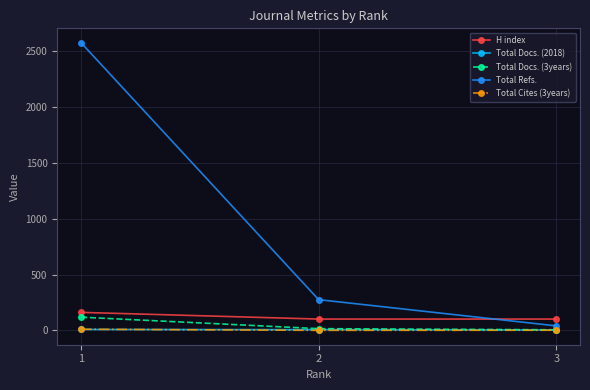

At which label is Total Docs. (3years) closest to 61?

2